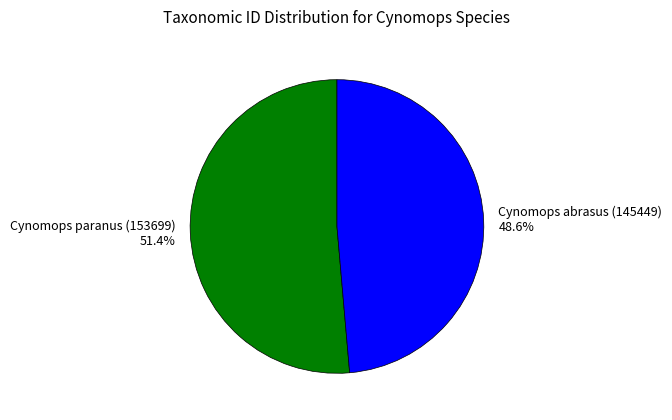

True or false: Cynomops paranus (153699) accounts for 51% of the total.

True